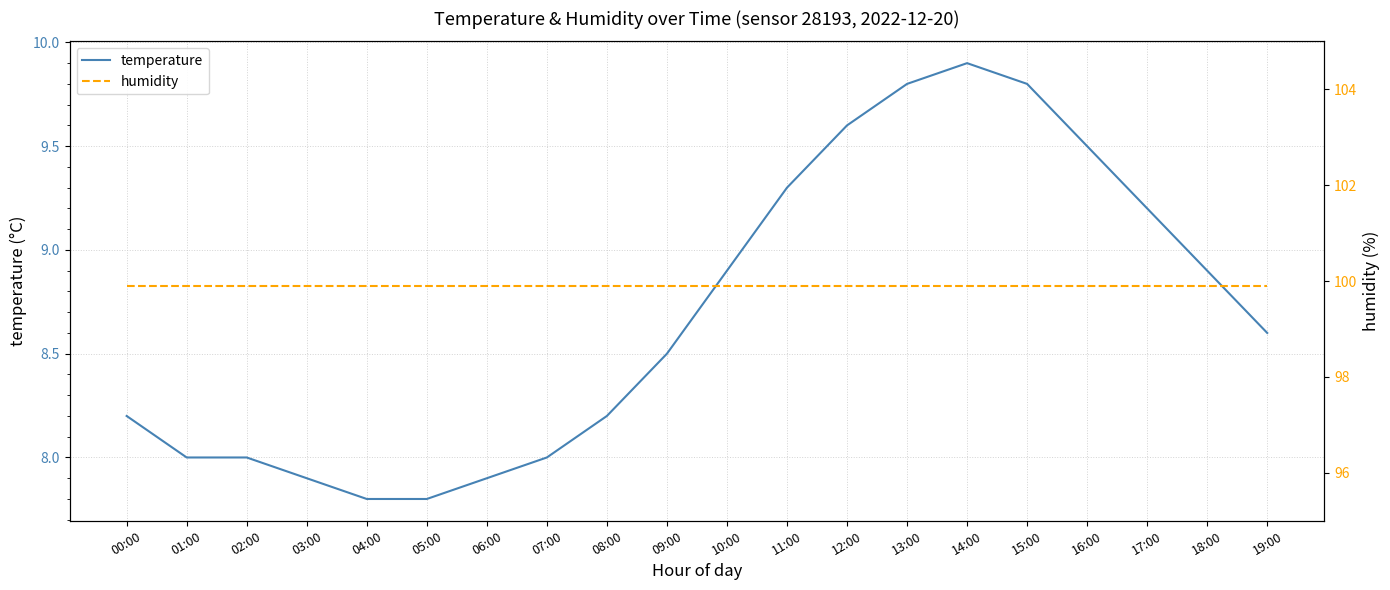

What is the label of the 6th point from the right?

14:00